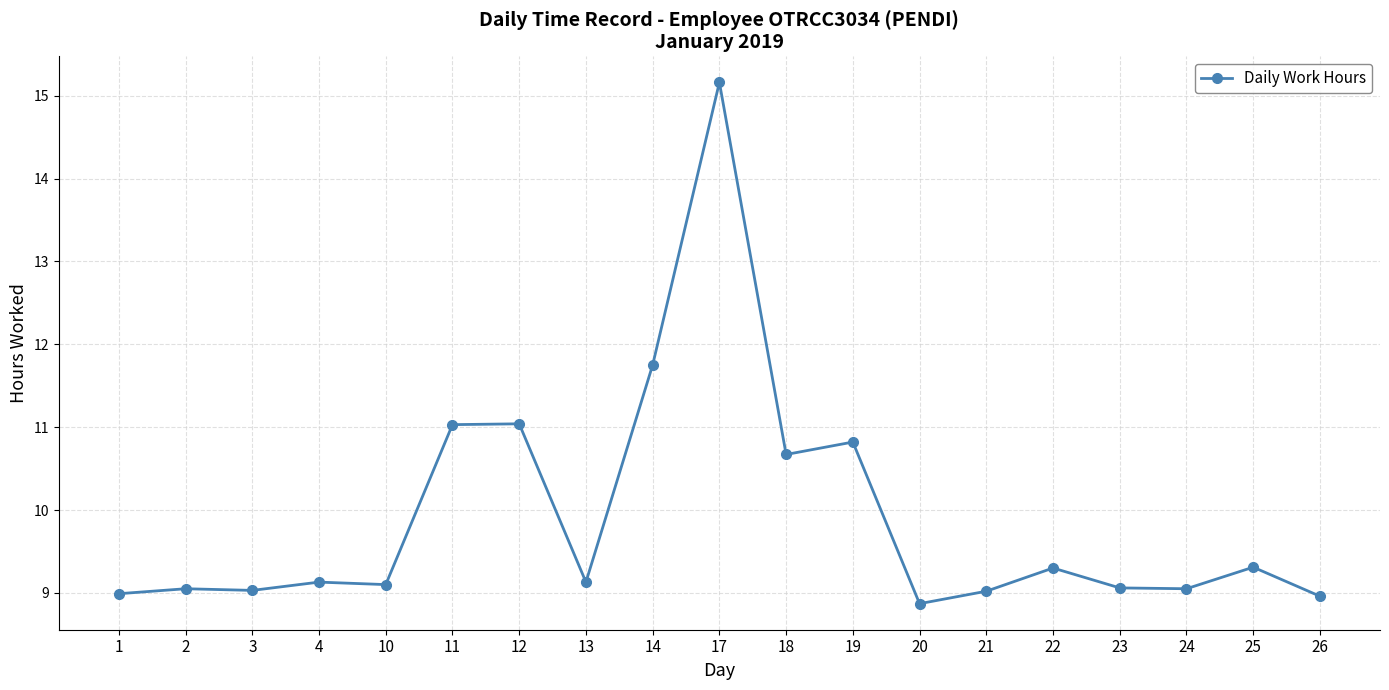

What is the sum of the values at 26 and 18?

19.6